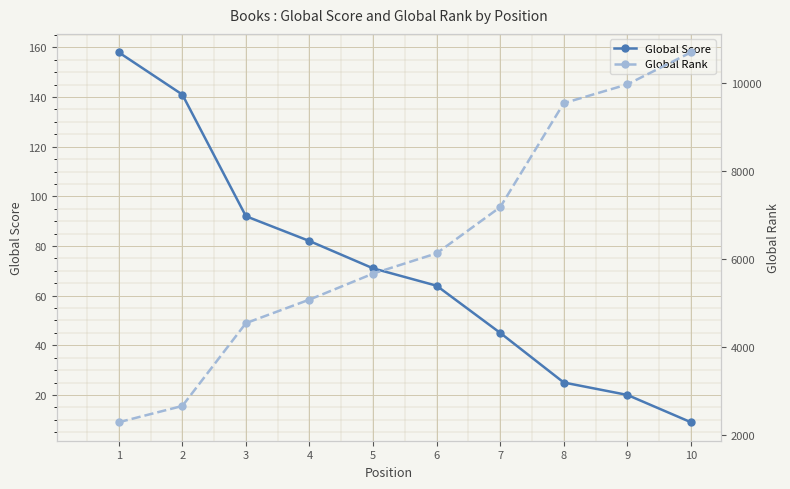

Which series has the largest total across all categories?

Global Rank